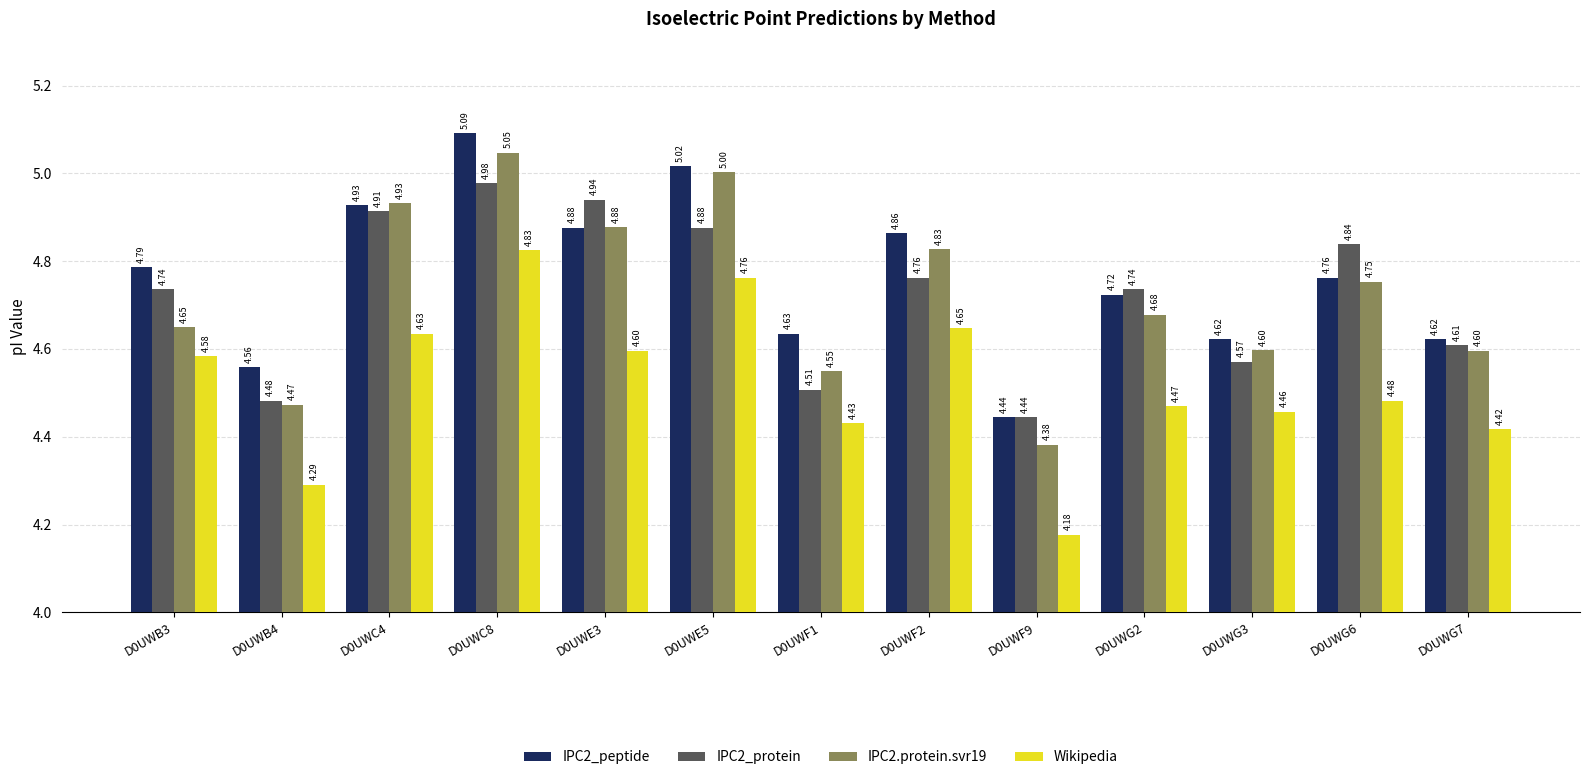

List the series in order of their peak value, lowest first.

Wikipedia, IPC2_protein, IPC2.protein.svr19, IPC2_peptide